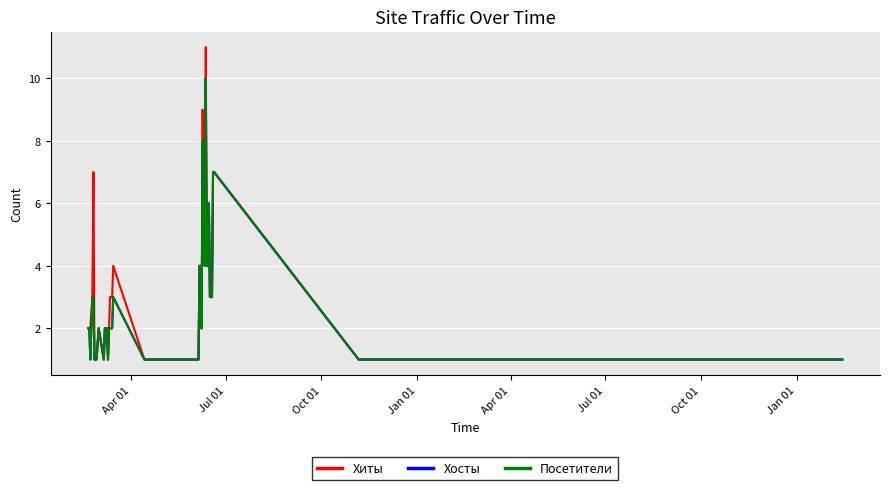

Does the chart display data point markers on the line(s)?

No